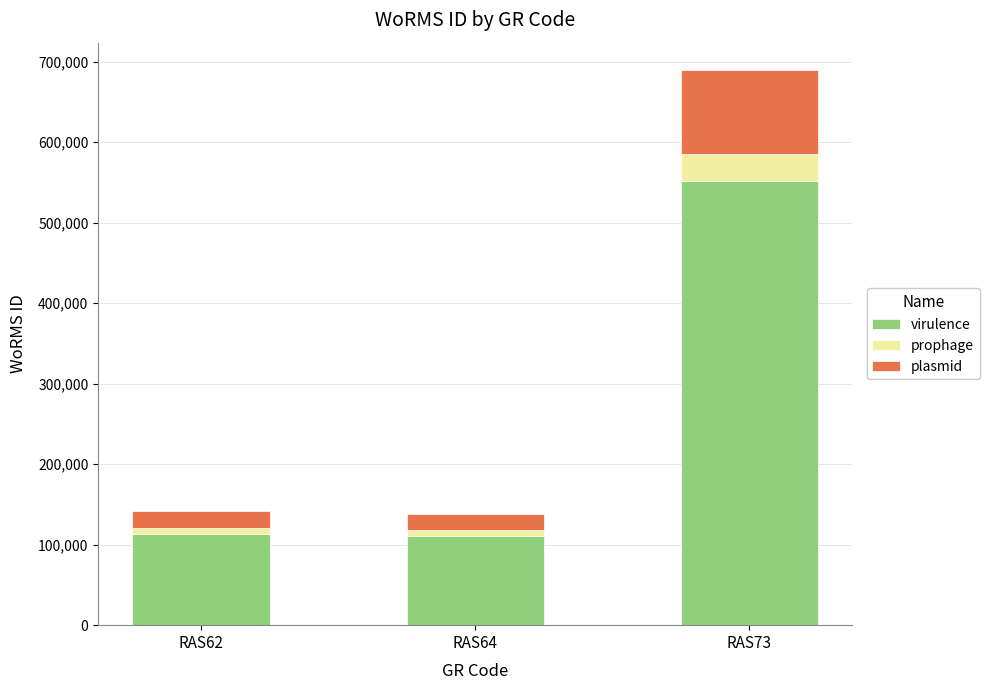

What are all the series names shown in the legend?

virulence, prophage, plasmid